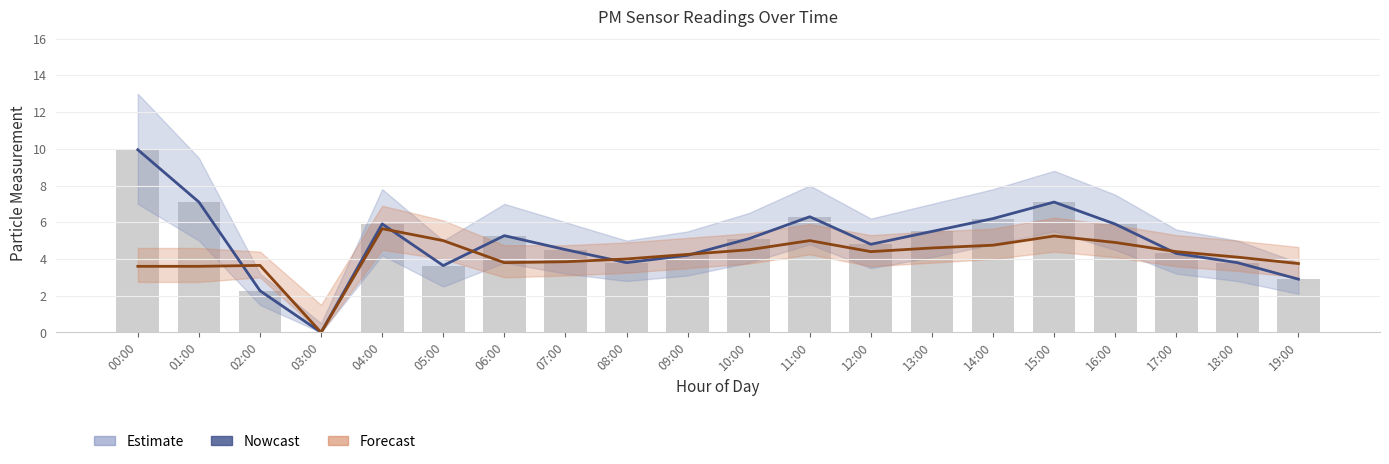

The value of P2 at 19:00 is 3.8. True or false?

True